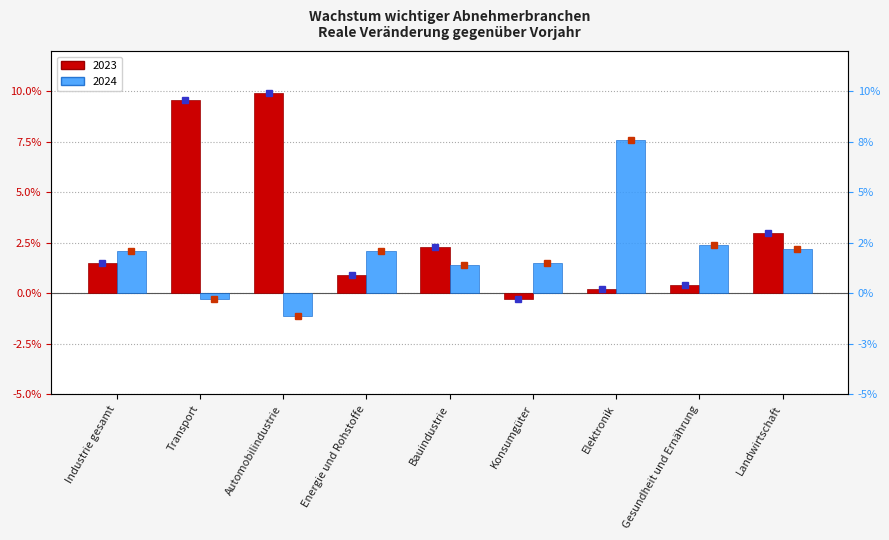

What are all the series names shown in the legend?

2023, 2024